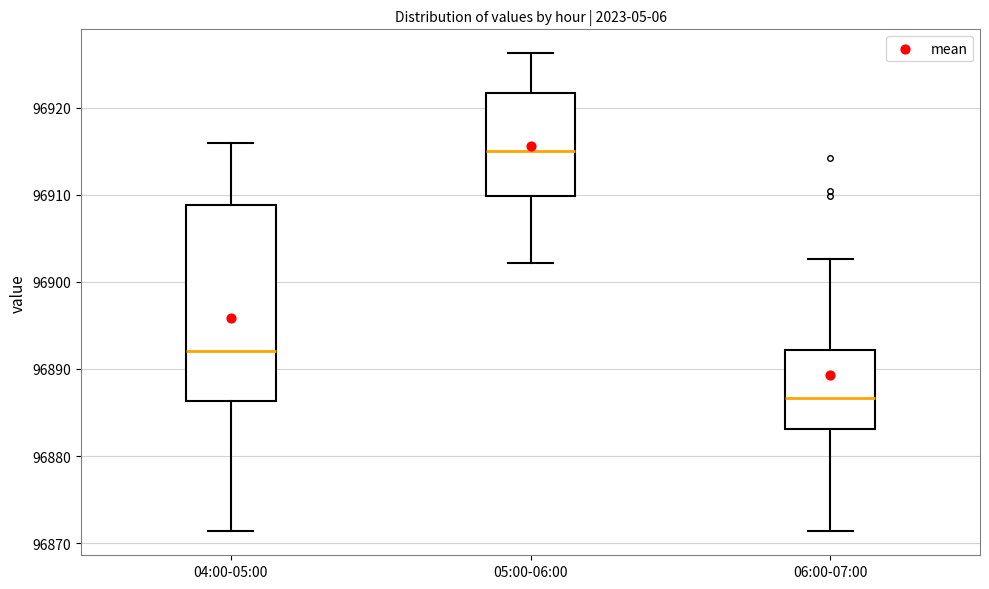

Reading left to right, read every box against the y-axis: the position of its median line, the range the box covers, and the ends of its whiskers. The values are not printed on the chart, so give them approximately, as read against the axis.

04:00-05:00: median 96892, box 96886 to 96909, whiskers 96871 to 96916
05:00-06:00: median 96915, box 96910 to 96922, whiskers 96902 to 96926
06:00-07:00: median 96887, box 96883 to 96892, whiskers 96871 to 96903